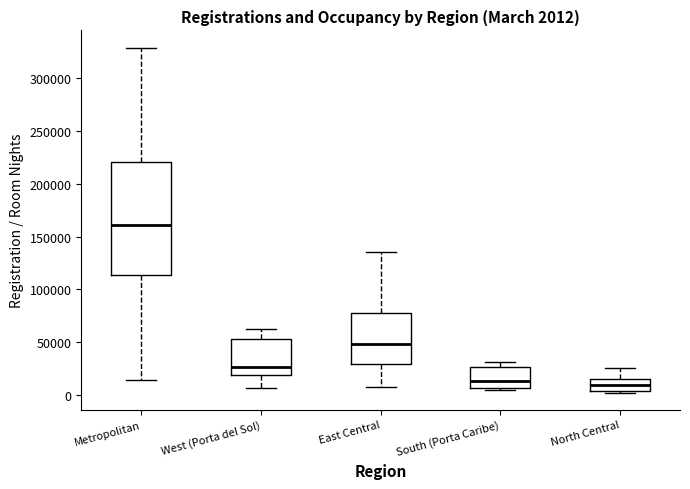

Which box is the tallest, from its lower edge to its upper edge?

Metropolitan